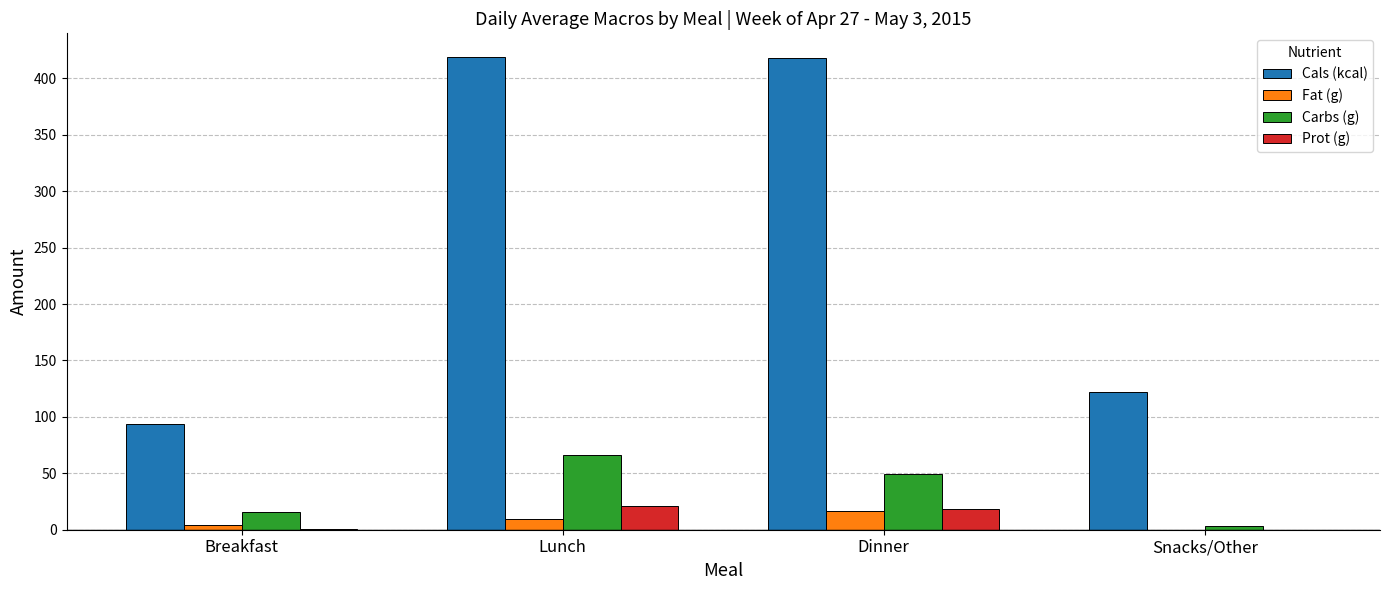

What is the sum of all Carbs (g) values?

134.3